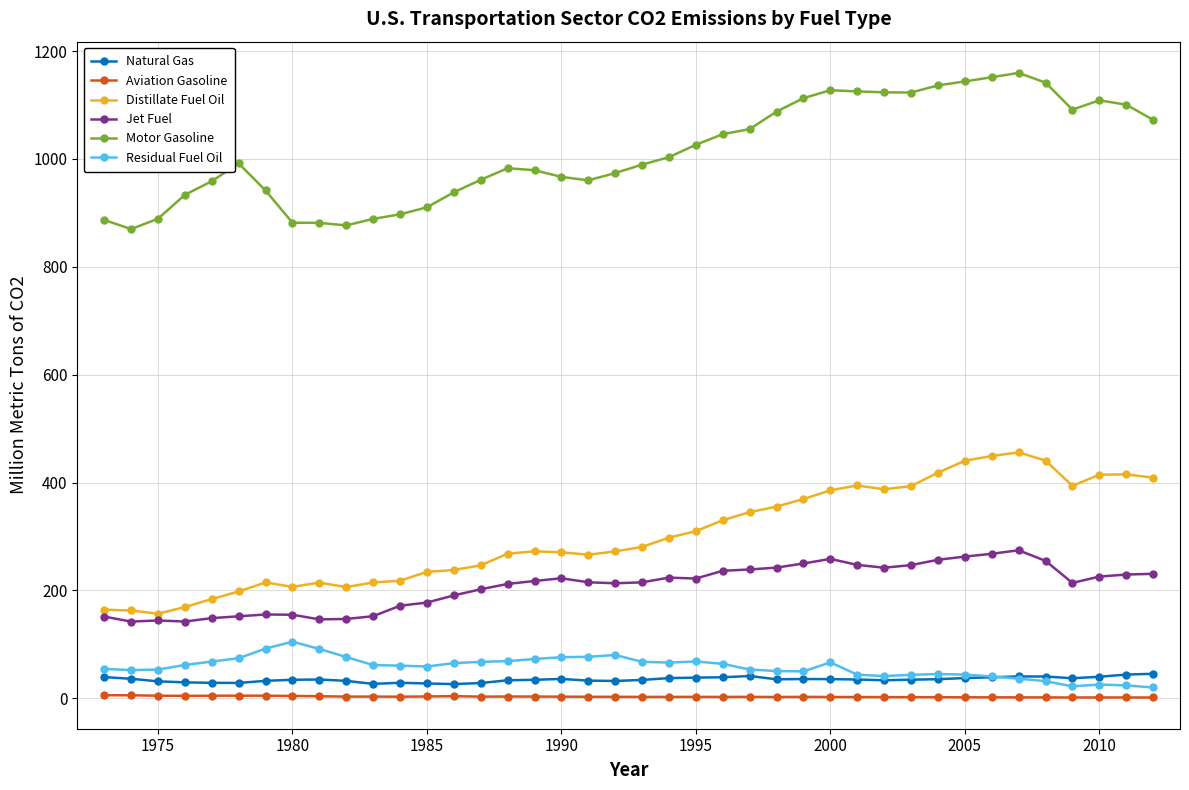

What are all the series names shown in the legend?

Natural Gas, Aviation Gasoline, Distillate Fuel Oil, Jet Fuel, Motor Gasoline, Residual Fuel Oil